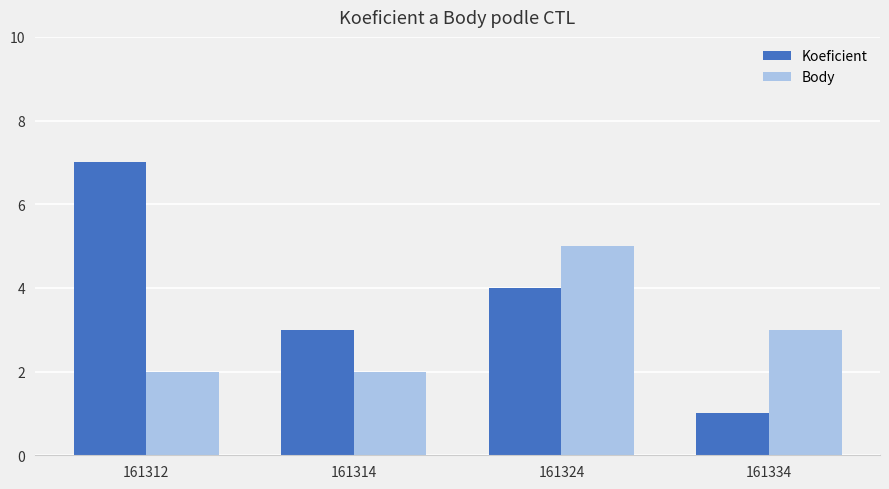

What is the greatest value displayed?

7